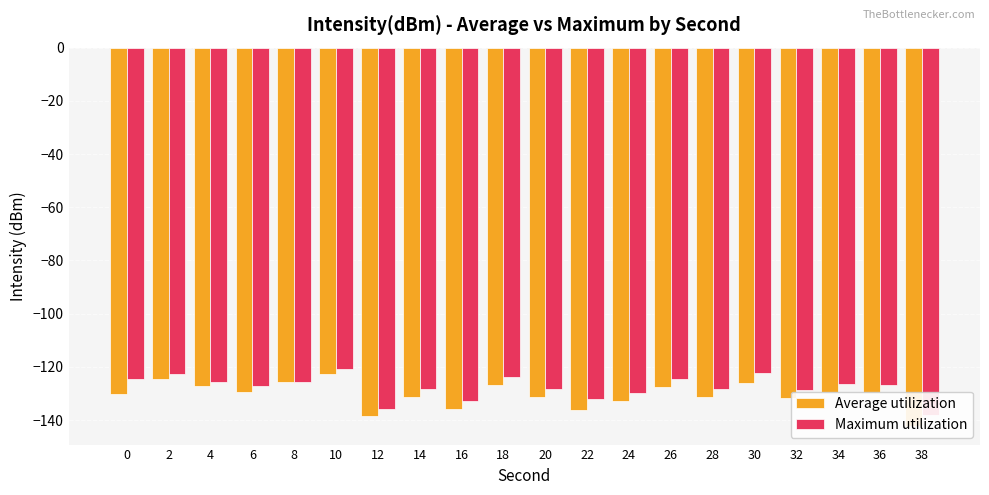

What is the difference between the second highest and second lowest values in the Maximum utilization series?

13.5